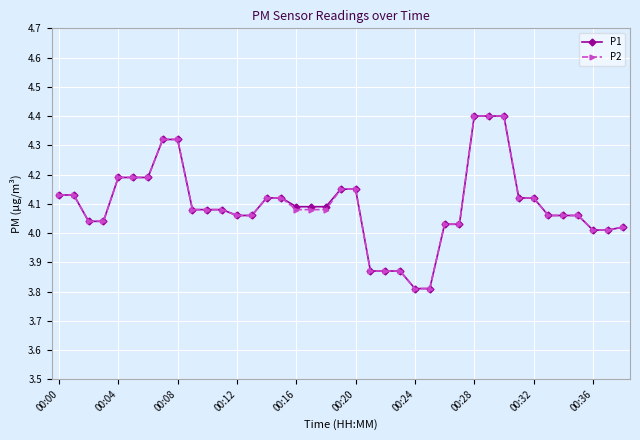

What is the minimum value for P1?

3.8